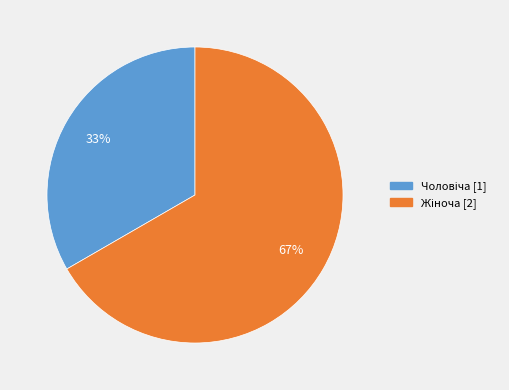

Is there any slice that represents more than half of the pie?

Yes